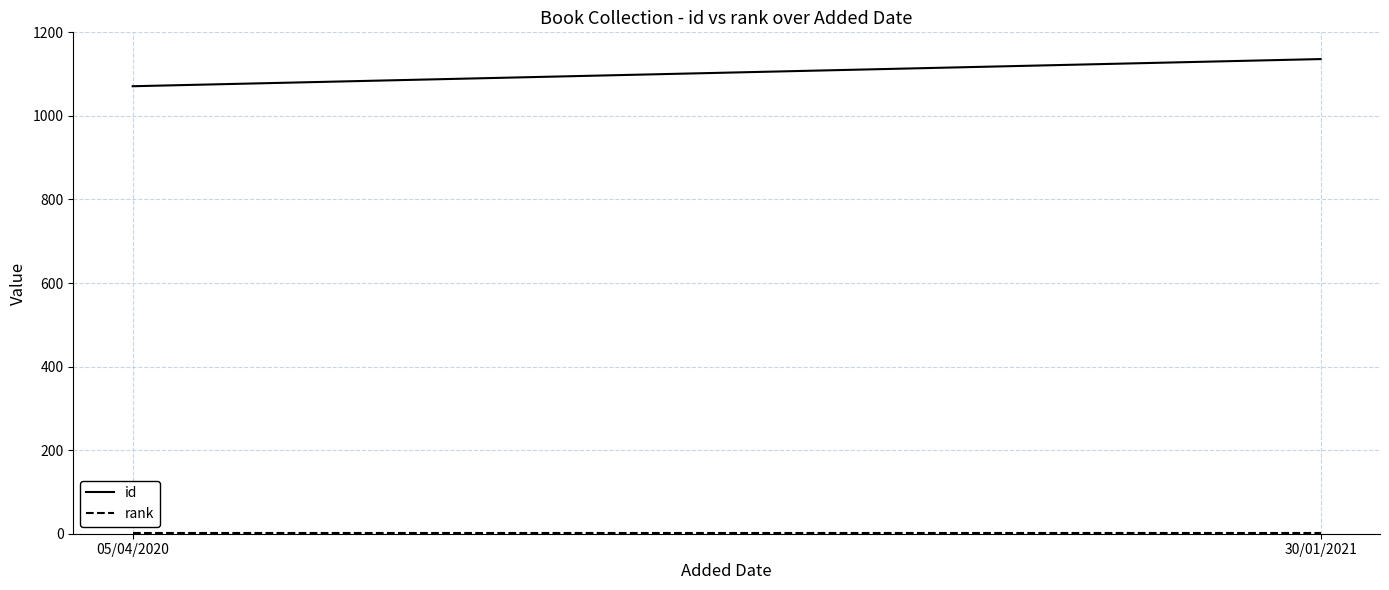

Which series has the largest total across all categories?

id